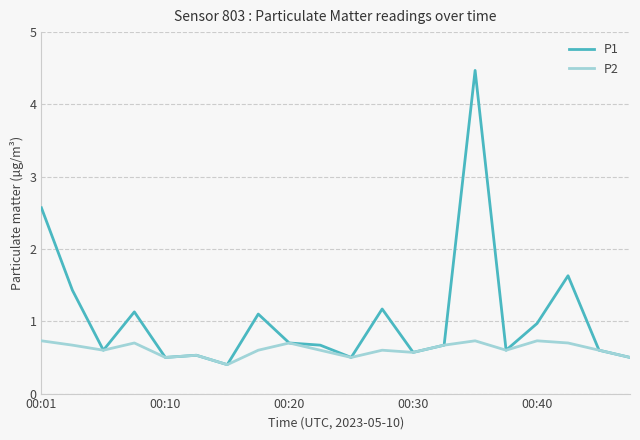

What is the minimum value shown in the chart?

0.4